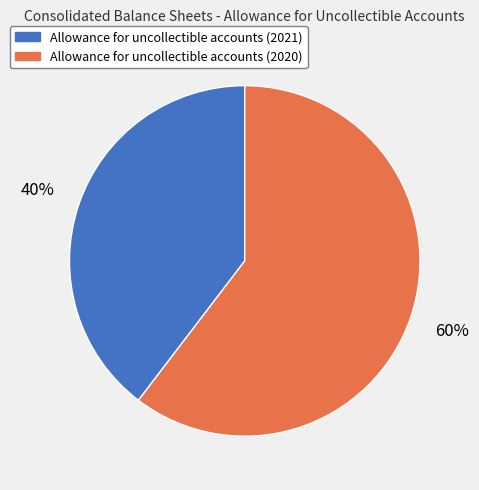

Is there any slice that represents more than half of the pie?

Yes